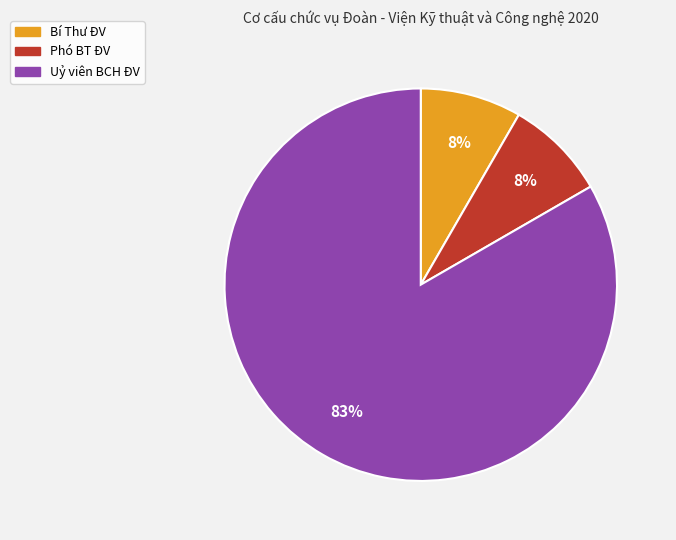

Is it true that Bí Thư ĐV is 8% of the pie?

True